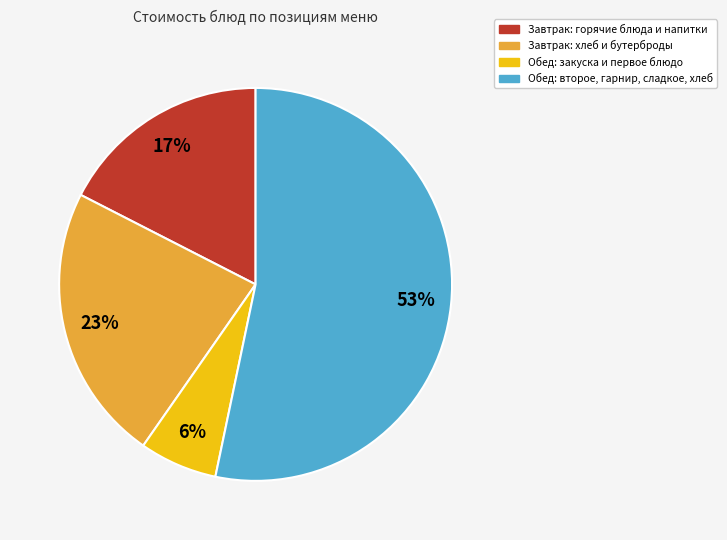

How many slices are in this pie chart?

4